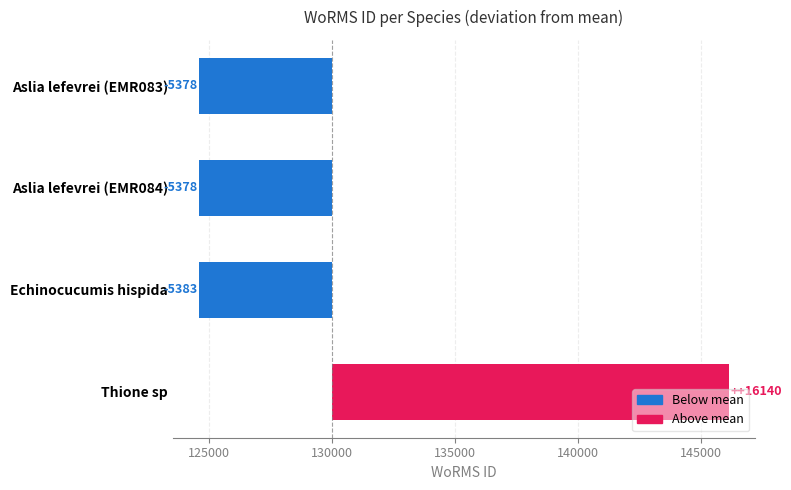

How many values exceed -5378?

1